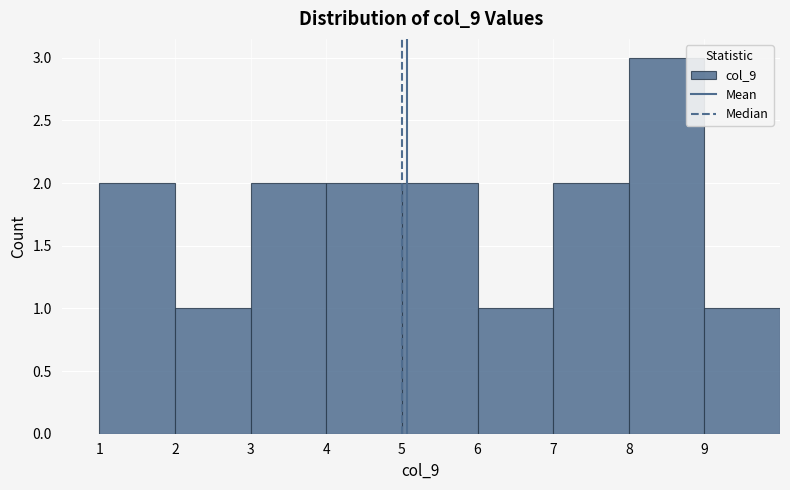

Over which range of the x-axis is the bar tallest?

8 to 9